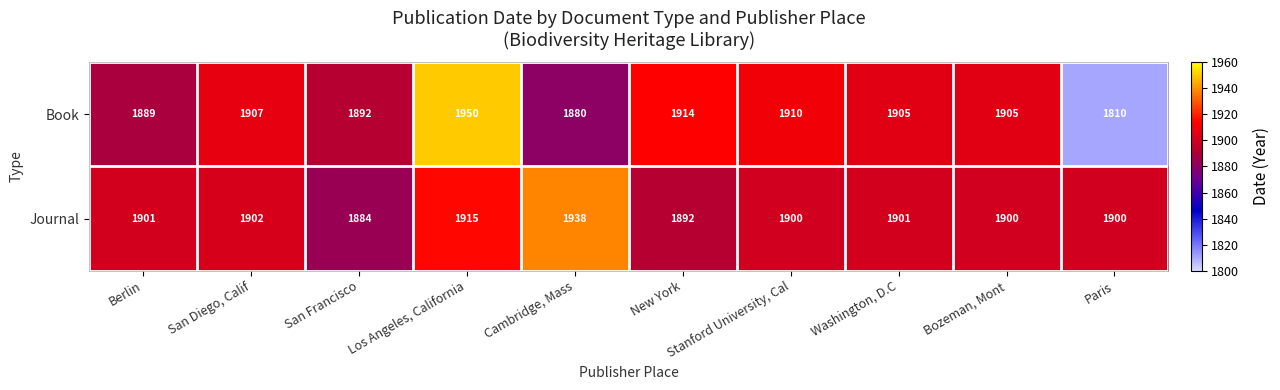

What is the difference between the highest and lowest values at San Diego, Calif?

5